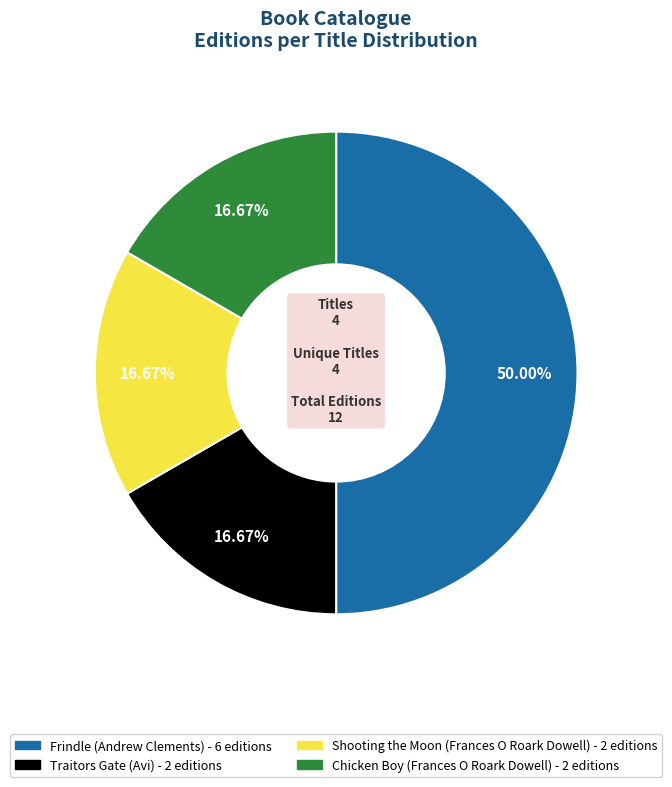

What percentage is the Shooting the Moon (Frances O Roark Dowell) slice, to the nearest percent?

17%